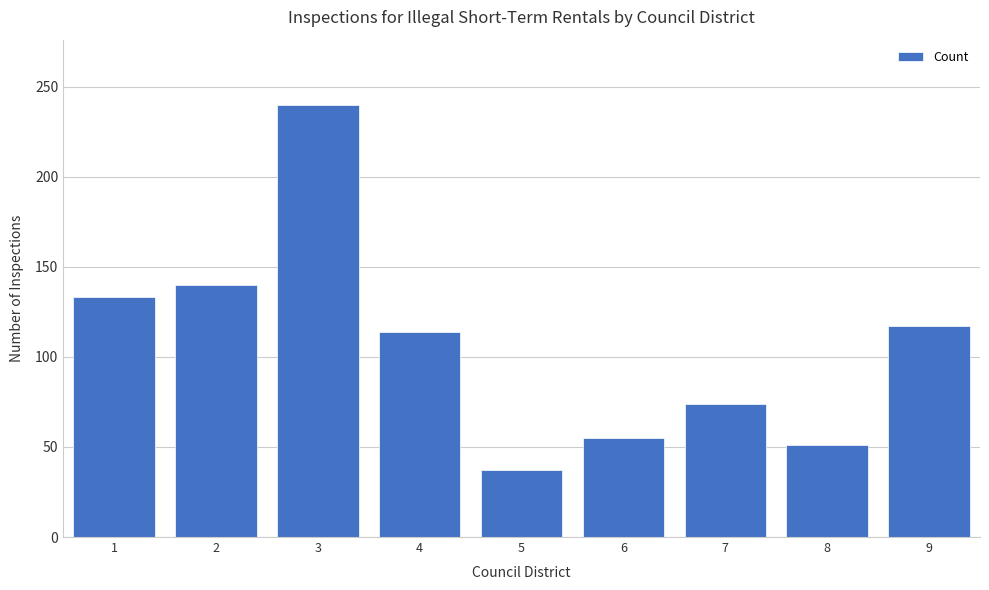

Reading left to right, list all the values displayed in this chart.

133	140	240	114	37	55	74	51	117